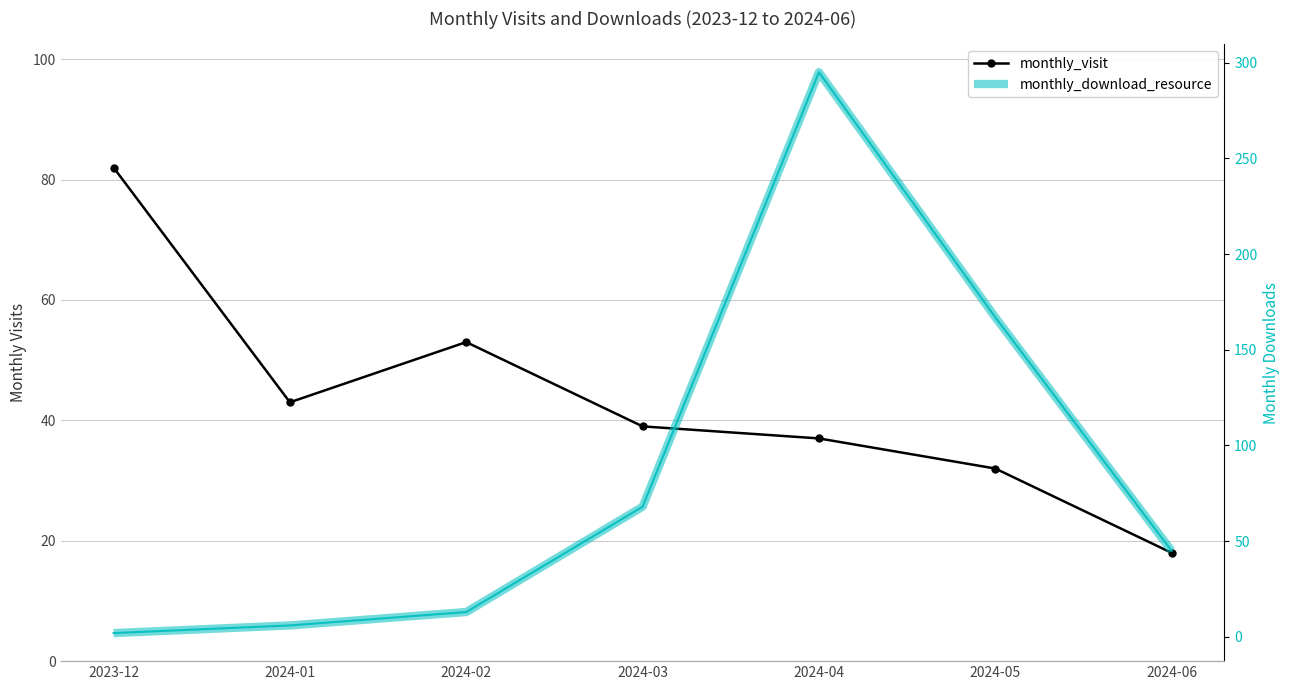

What is the difference between the maximum and minimum values in the monthly_download_resource series?

293